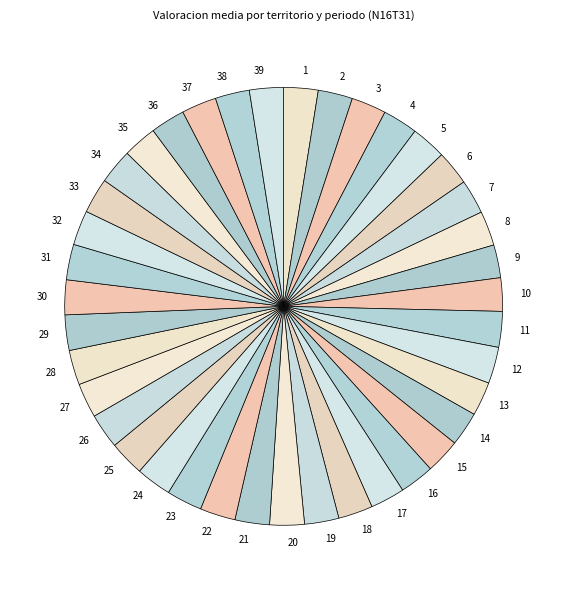

The 7 slice represents 3% of the pie. True or false?

True